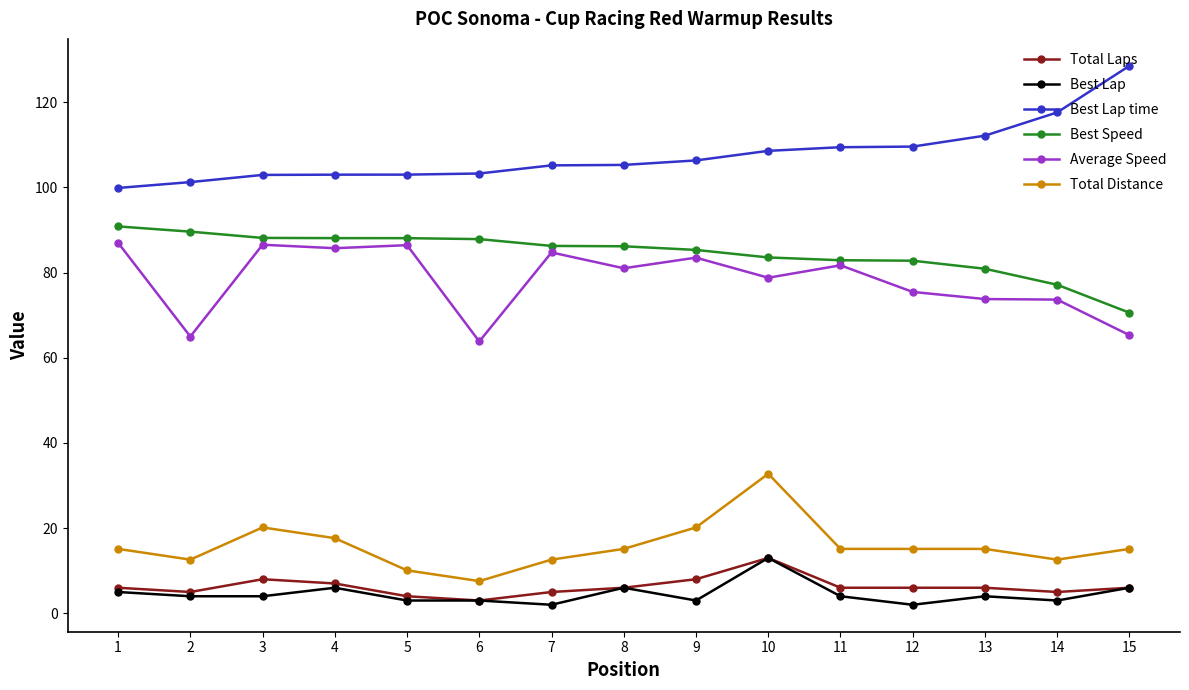

The Total Distance series shows 3.0 at 7. True or false?

False